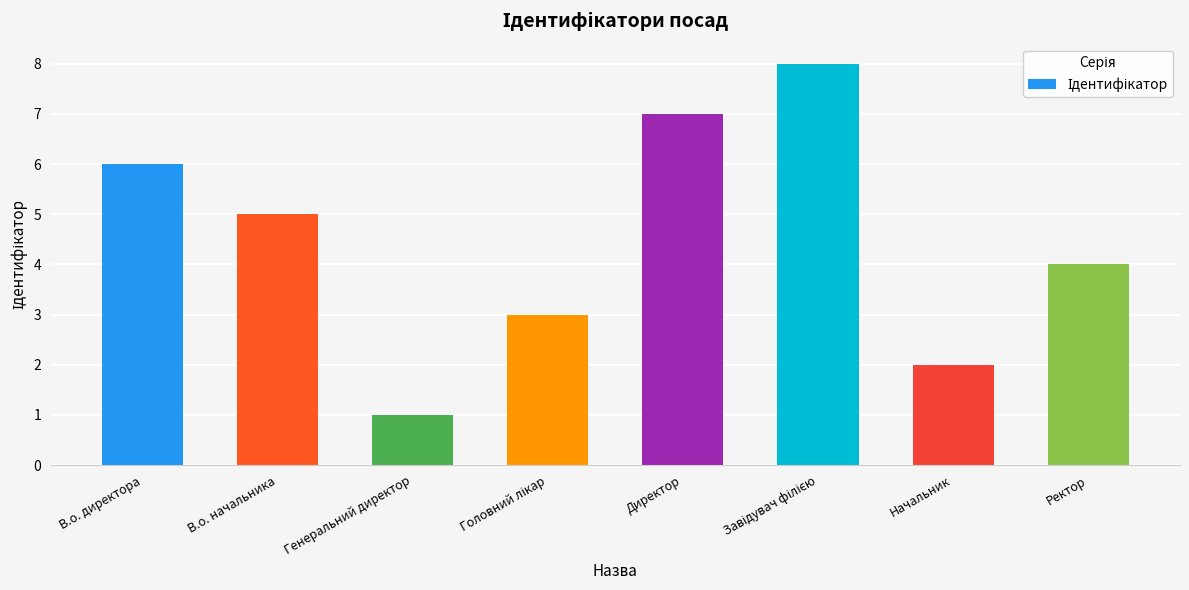

Reading right to left, transcribe all the data shown in this chart.

4	2	8	7	3	1	5	6